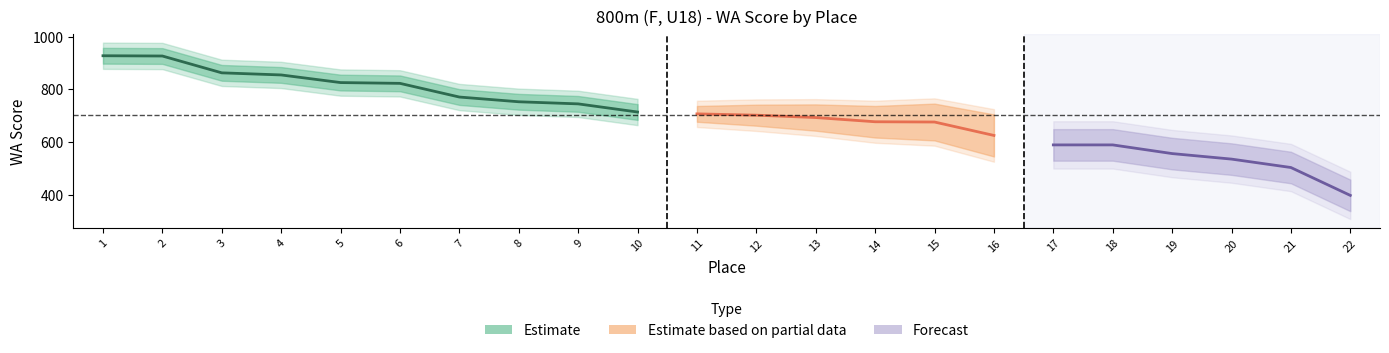

What is the minimum value for Place?

1